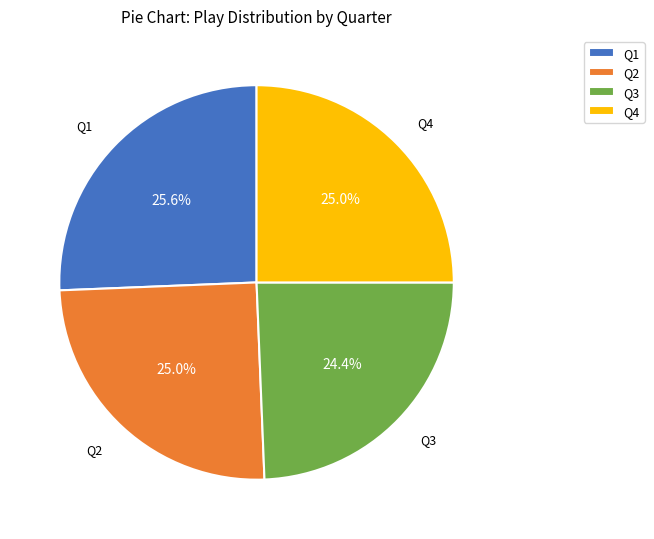

What portion of the pie excludes Q3?

75.6%